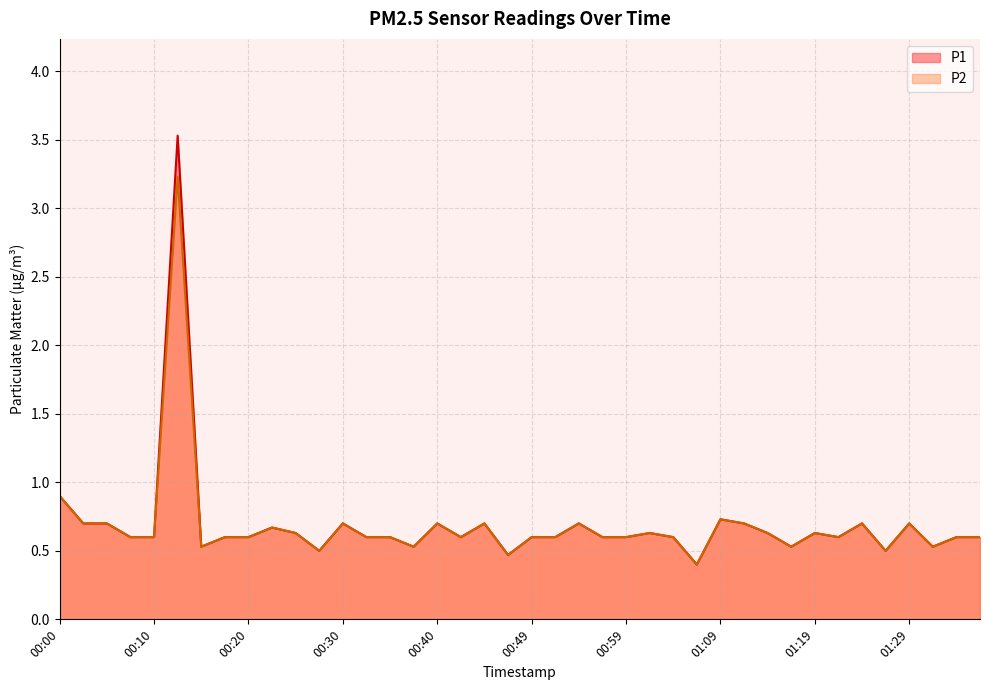

List the series in order of their peak value, highest first.

P1, P2